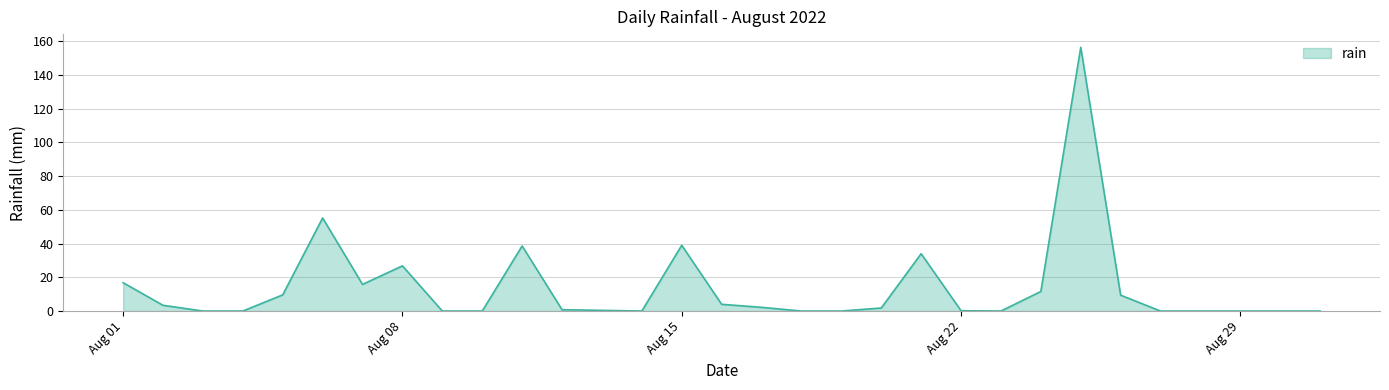

What is the greatest value displayed?

156.4